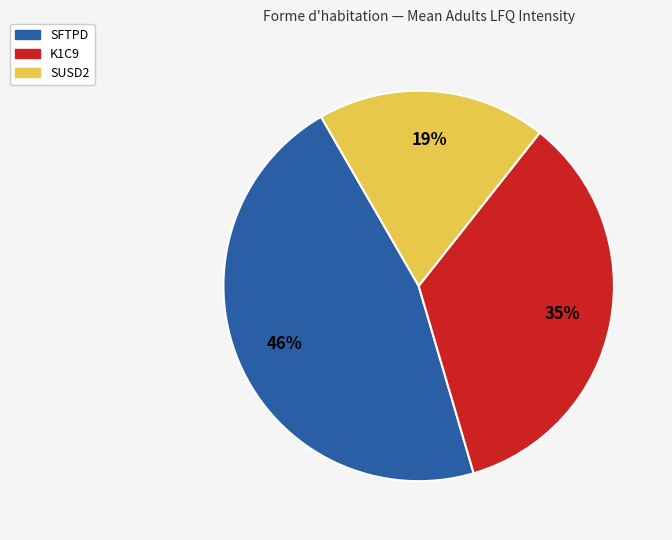

What is the ratio of the value at SUSD2 to the value at K1C9?

0.5